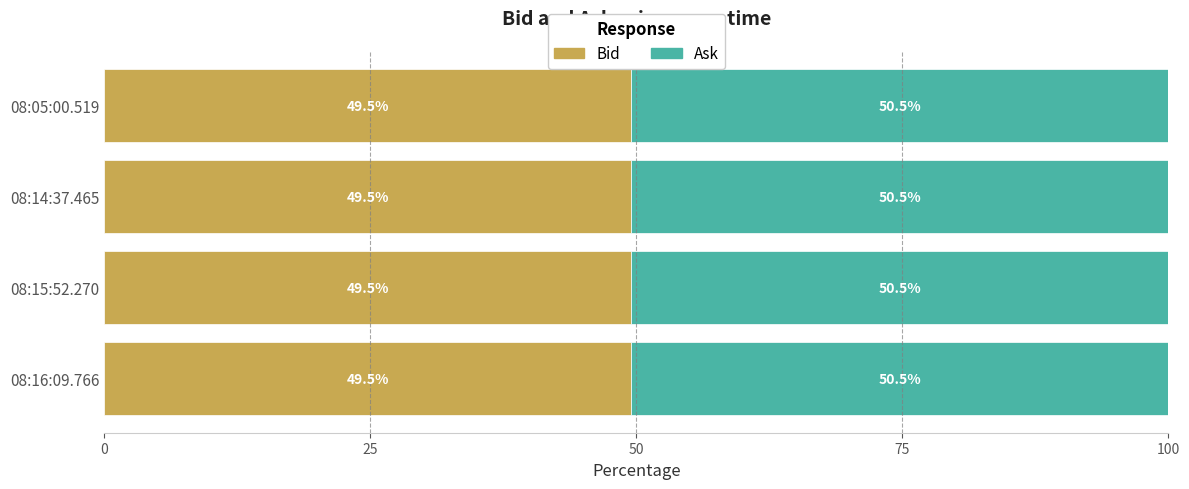

Count the Bid values in the range 49 to 50.

4